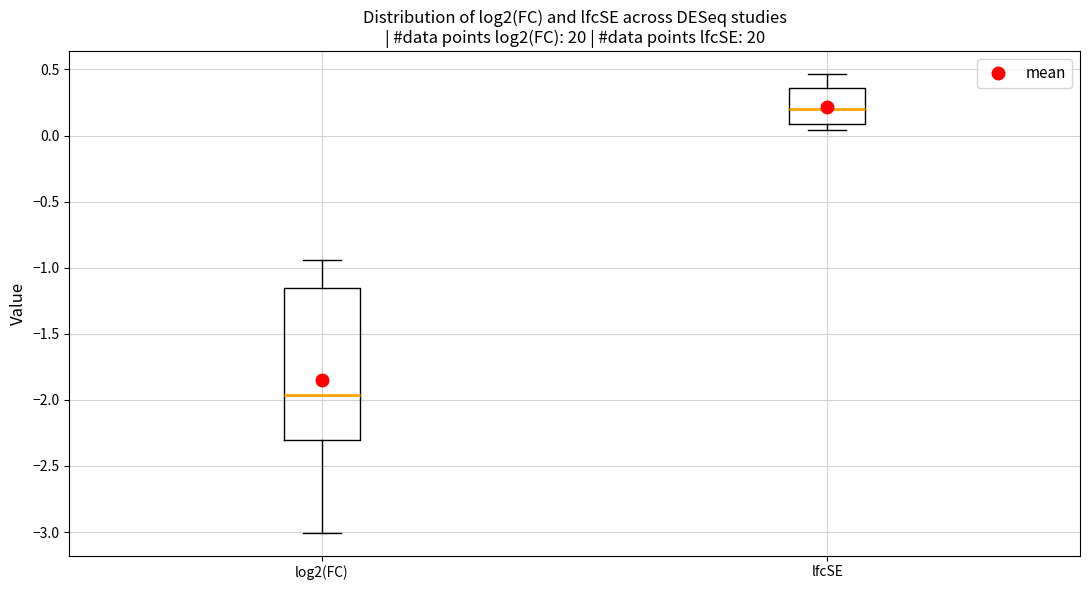

Reading left to right, read every box against the y-axis: the position of its median line, the range the box covers, and the ends of its whiskers. The values are not printed on the chart, so give them approximately, as read against the axis.

log2(FC): median -1.95, box -2.30 to -1.15, whiskers -3.00 to -0.95
lfcSE: median 0.20, box 0.10 to 0.35, whiskers 0.05 to 0.45